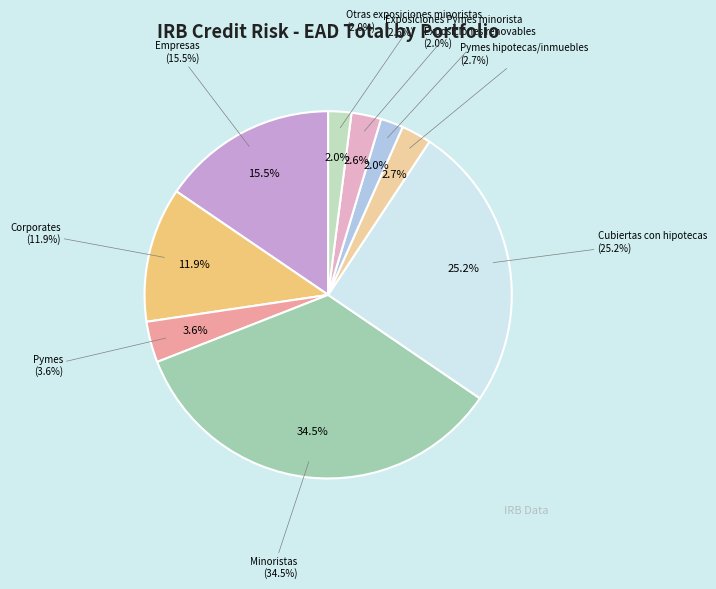

What is the ratio of the value at Pymes to the value at Pymes hipotecas/inmuebles?

1.4